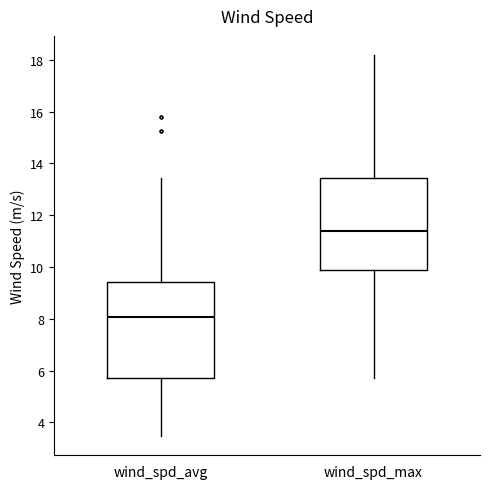

Which box's median line is the highest?

wind_spd_max